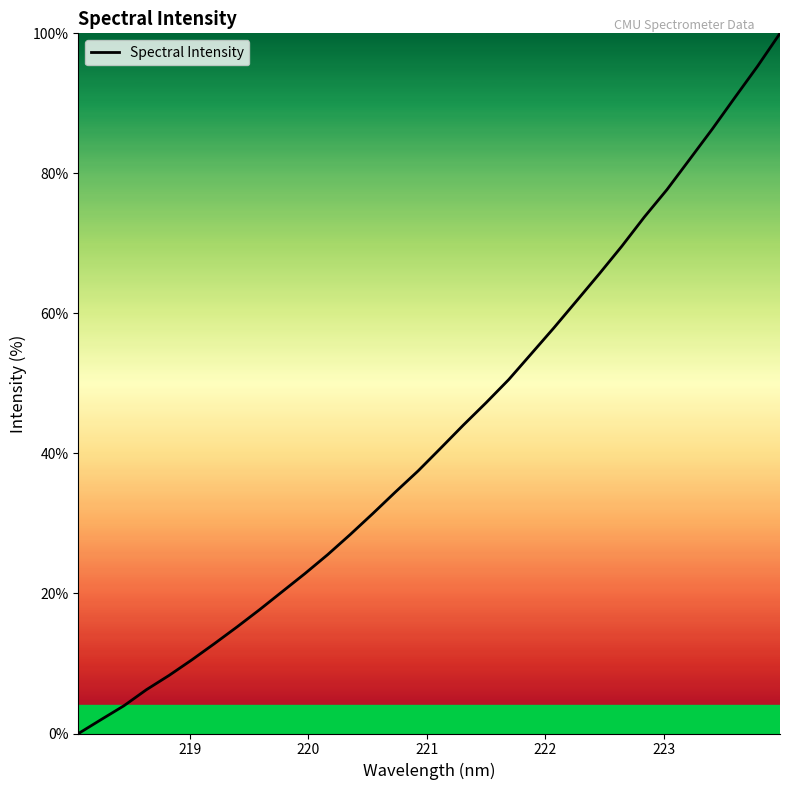

What is the greatest value displayed?

100.0